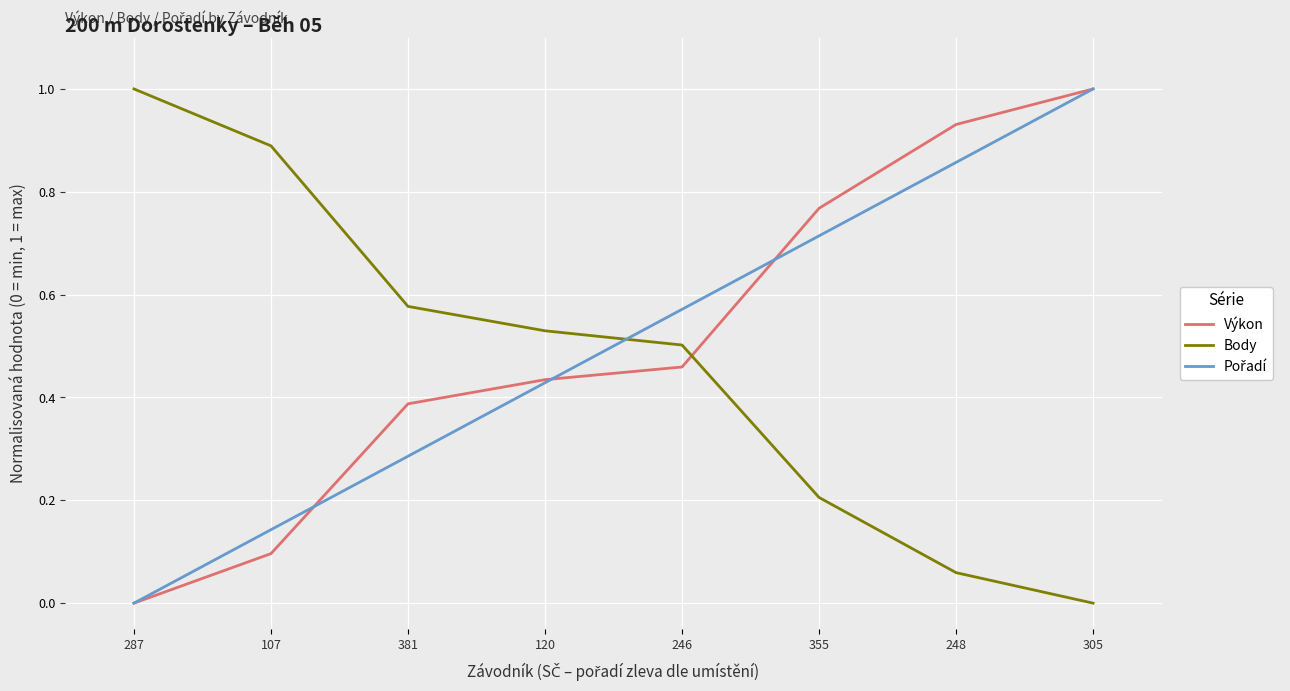

Which category has the lowest value in the Body series?

305